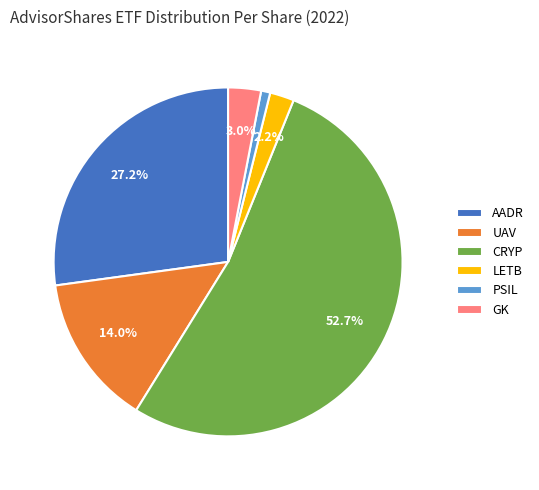

The AADR slice represents 27% of the pie. True or false?

True